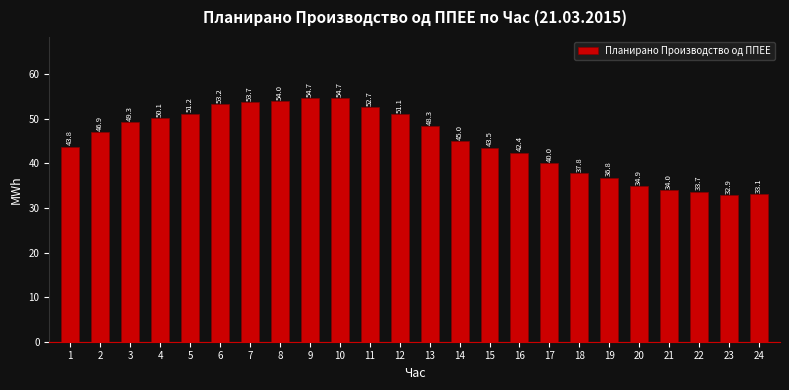

Reading right to left, extract all data points from this chart.

33.1	32.9	33.7	34.0	34.9	36.8	37.8	40.0	42.4	43.5	45.0	48.3	51.1	52.7	54.7	54.7	54.0	53.7	53.2	51.2	50.1	49.3	46.9	43.8